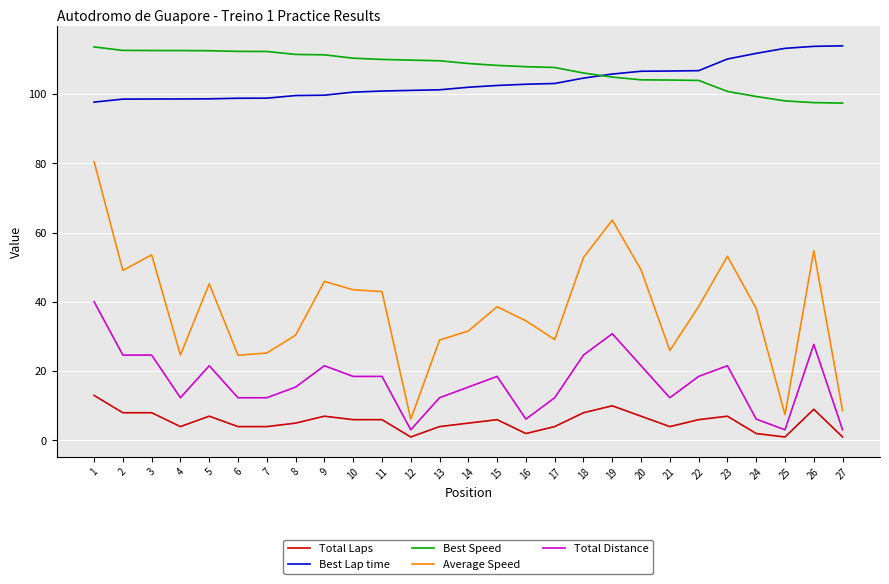

Is the value of Best Speed at 19 greater than the value of Total Laps at 1?

Yes